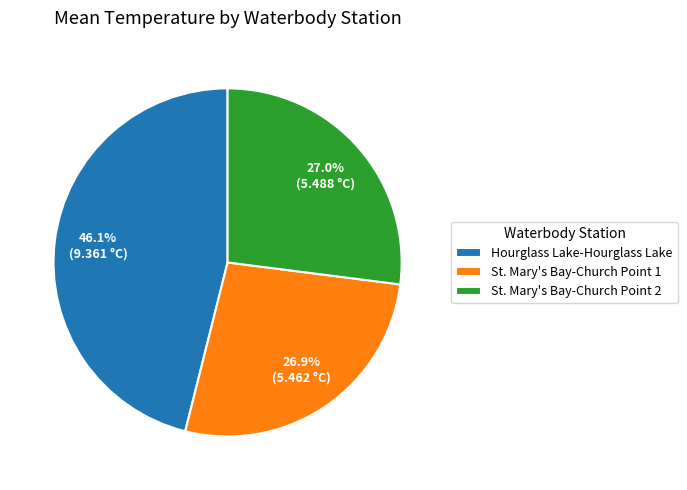

Which category has the biggest portion of the pie?

Hourglass Lake-Hourglass Lake